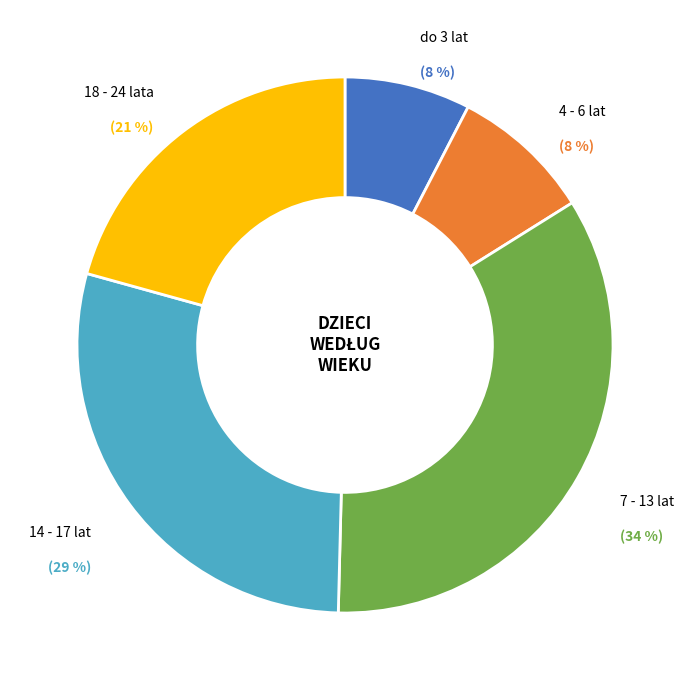

Is it true that 14 - 17 lat is 22% of the pie?

False